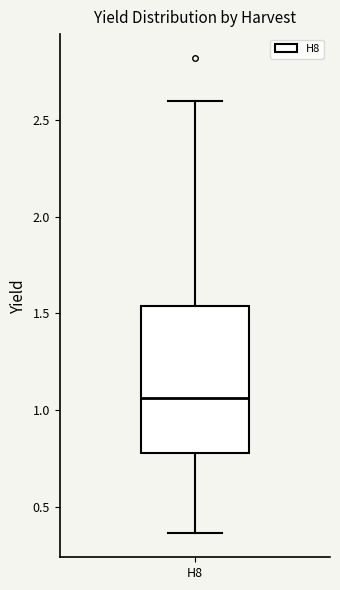

Read this box plot against the y-axis: the position of the median line, the range covered by the box, and the ends of both whiskers. The values are not printed on the chart, so give them approximately, as read against the axis.

median 1.05, box 0.80 to 1.55, whiskers 0.35 to 2.60